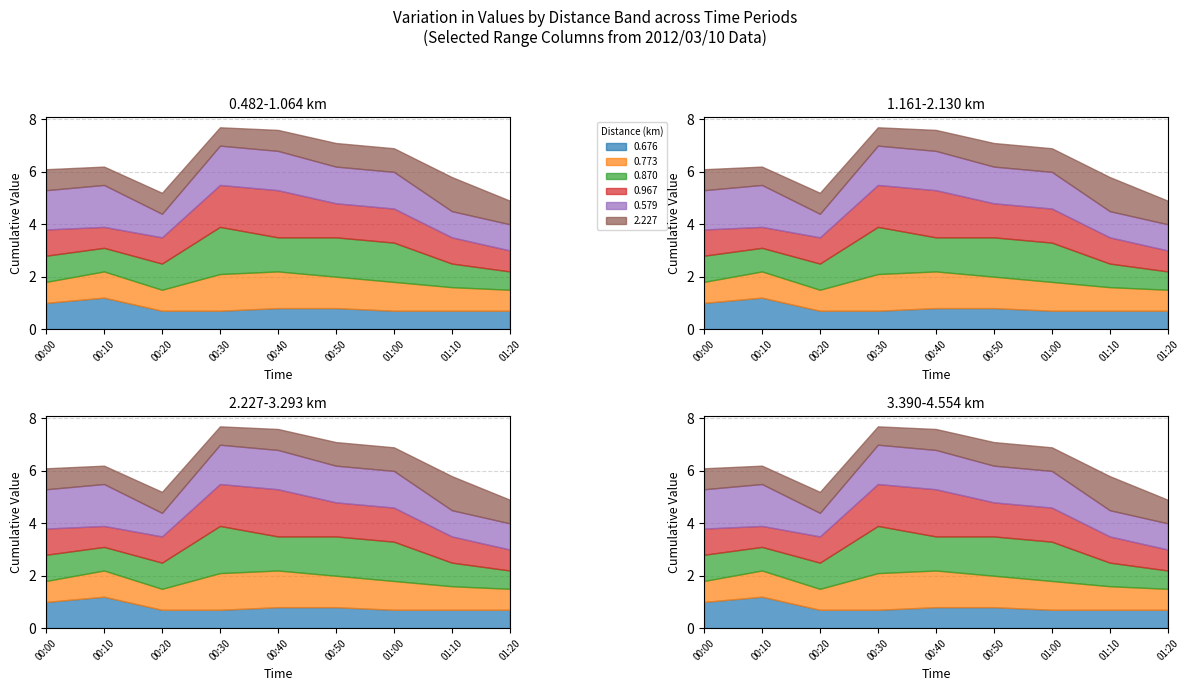

Where do 0.870 and 0.579 first cross each other?

00:10 and 00:20